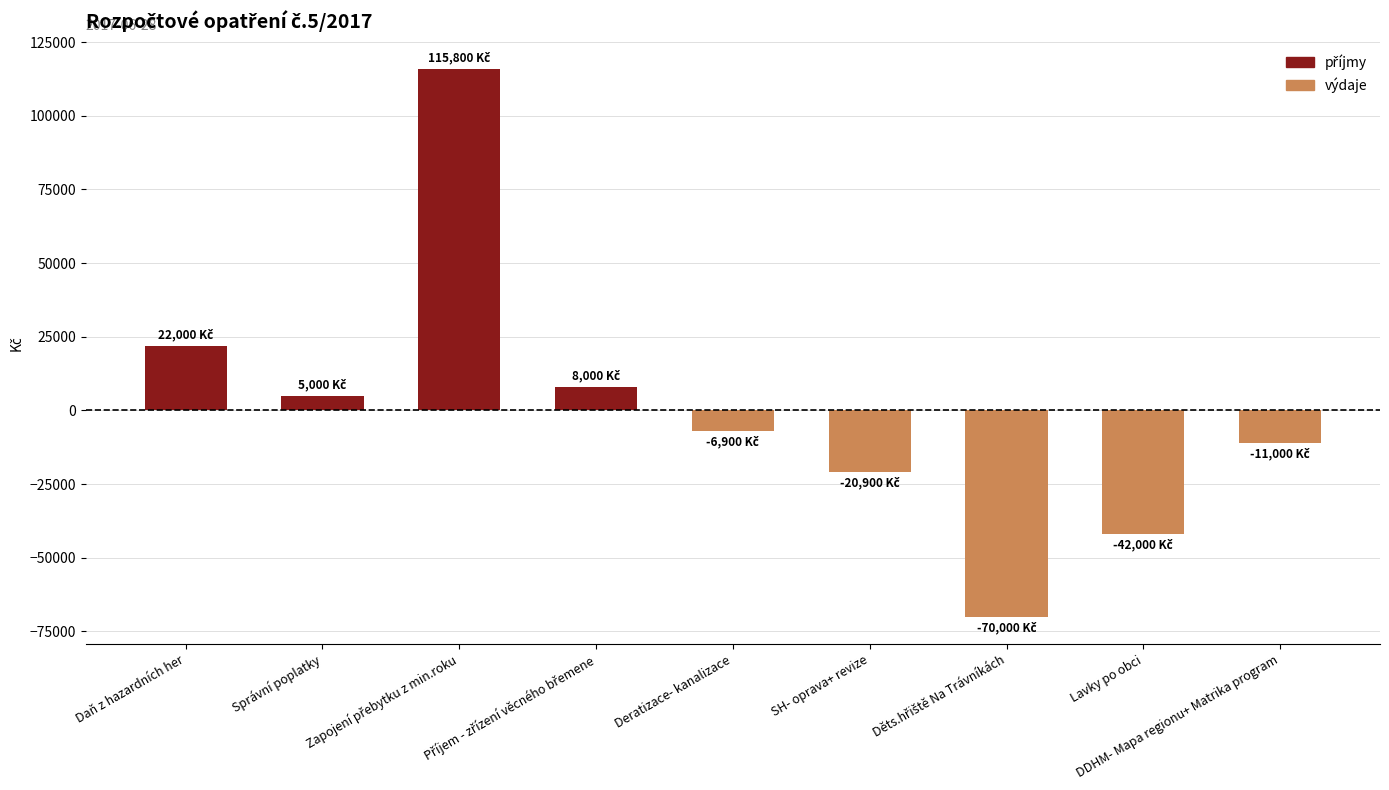

What is the greatest value displayed?

115800